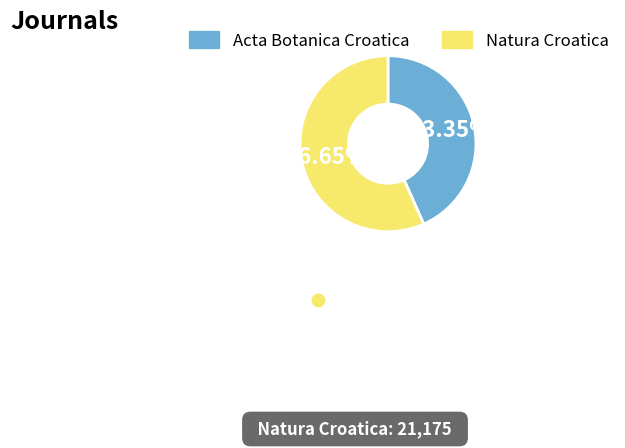

Does any single category account for the majority?

Yes